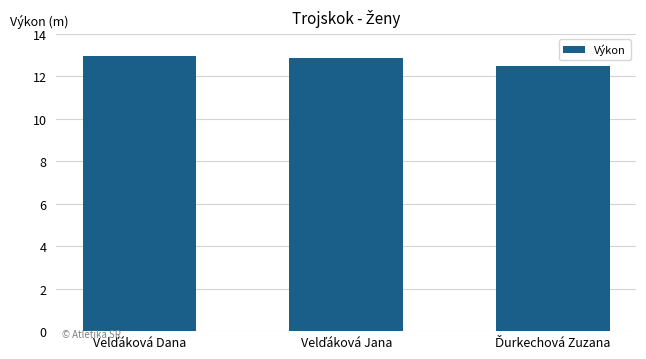

What is the minimum value shown in the chart?

12.5